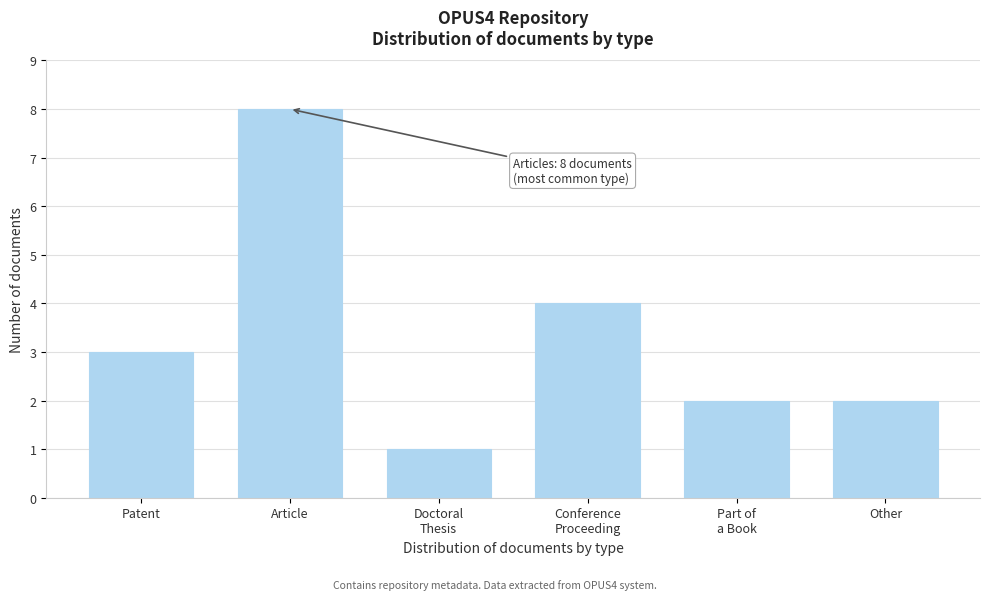

Reading left to right, list all the values displayed in this chart.

3	8	1	4	2	2